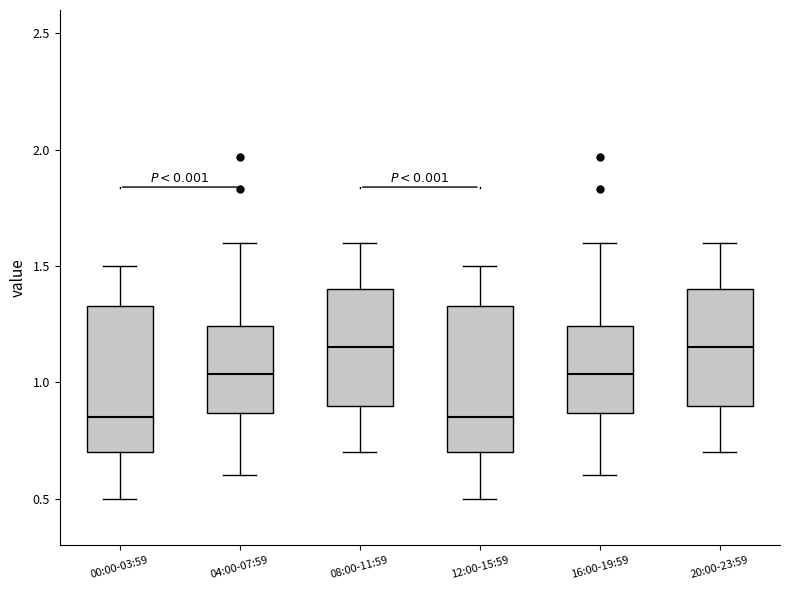

Reading left to right, transcribe this box plot: for each box, give where its median line is, the range the box spans, and where its two whiskers end, as read against the y-axis. The values are not printed on the chart, so give them approximately, as read against the axis.

00:00-03:59: median 0.85, box 0.70 to 1.35, whiskers 0.50 to 1.50
04:00-07:59: median 1.05, box 0.85 to 1.25, whiskers 0.60 to 1.60
08:00-11:59: median 1.15, box 0.90 to 1.40, whiskers 0.70 to 1.60
12:00-15:59: median 0.85, box 0.70 to 1.35, whiskers 0.50 to 1.50
16:00-19:59: median 1.05, box 0.85 to 1.25, whiskers 0.60 to 1.60
20:00-23:59: median 1.15, box 0.90 to 1.40, whiskers 0.70 to 1.60